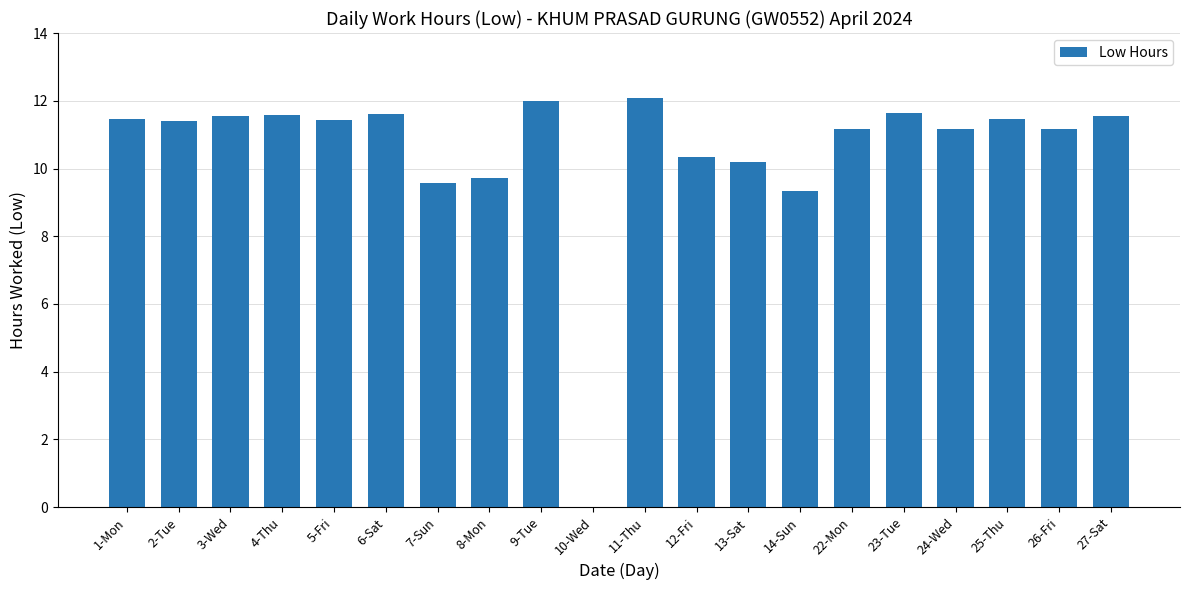

The chart shows a value of 11.4 at 1-Mon. True or false?

True